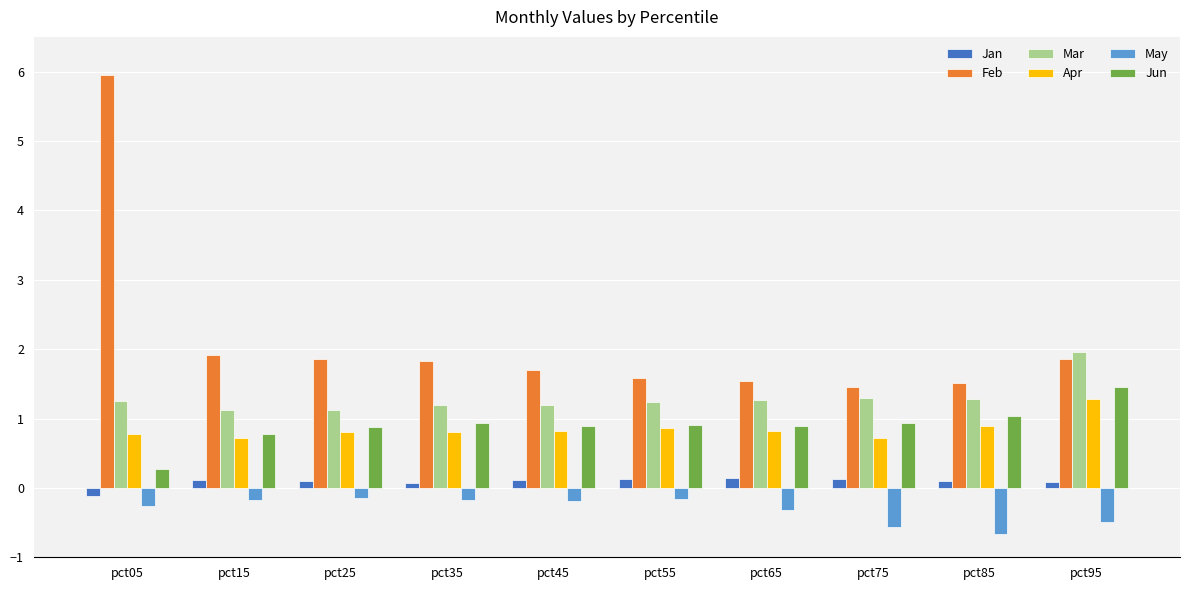

Which series has the widest spread of values?

Feb